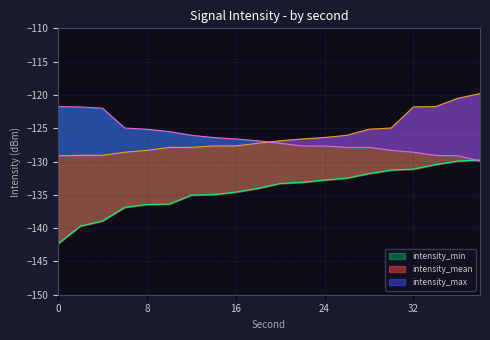

True or false: intensity_min and intensity_max cross at least once.

True